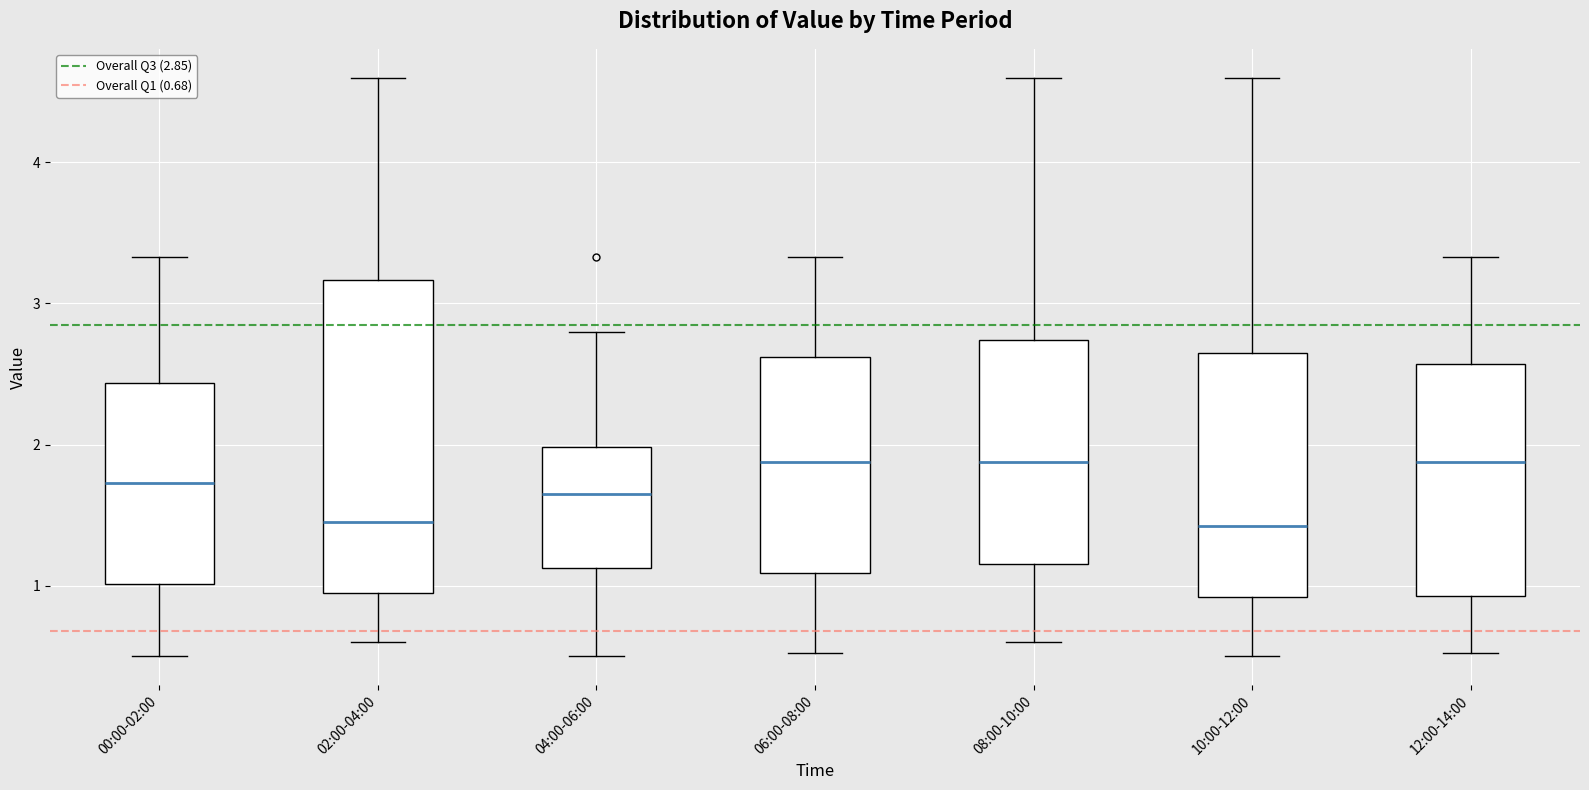

Comparing the boxes themselves (not the whiskers), which one is the tallest?

02:00-04:00